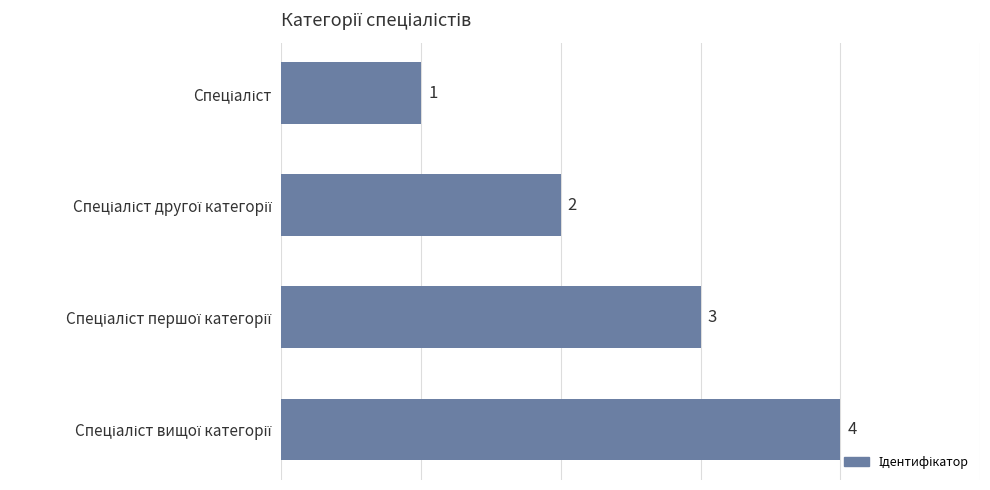

Count the number of categories in the chart.

4